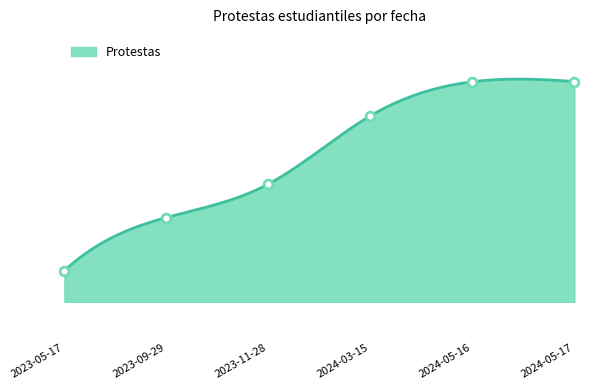

What is the ratio of the value at 2023-09-29 to the value at 2024-05-16?

0.9